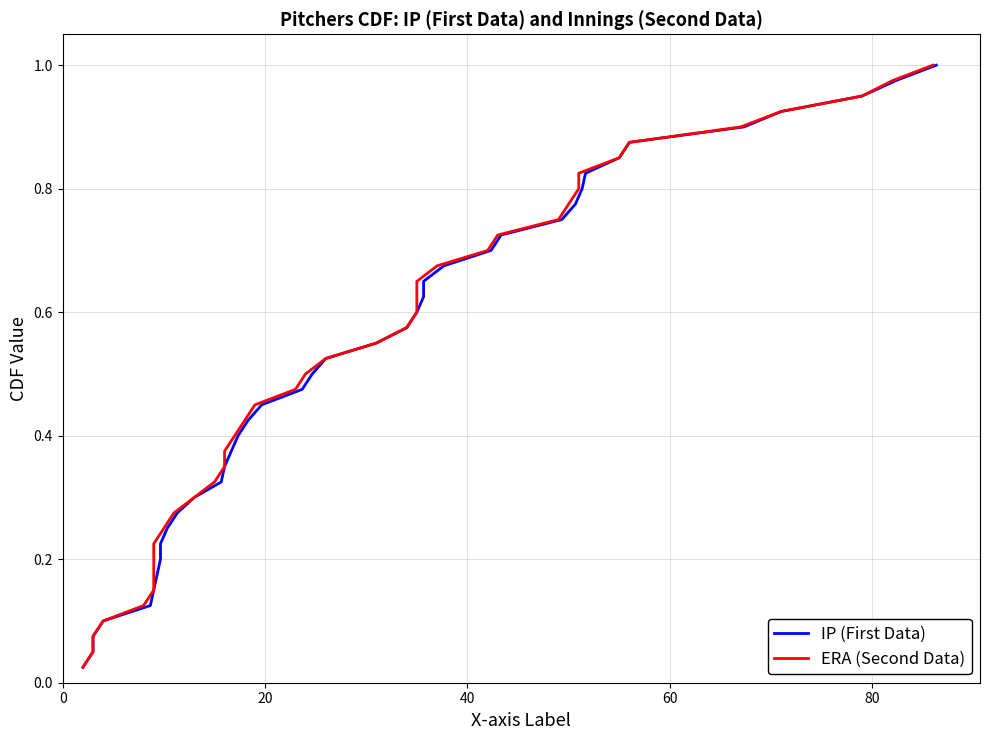

Which series has the largest total across all categories?

IP (First Data)